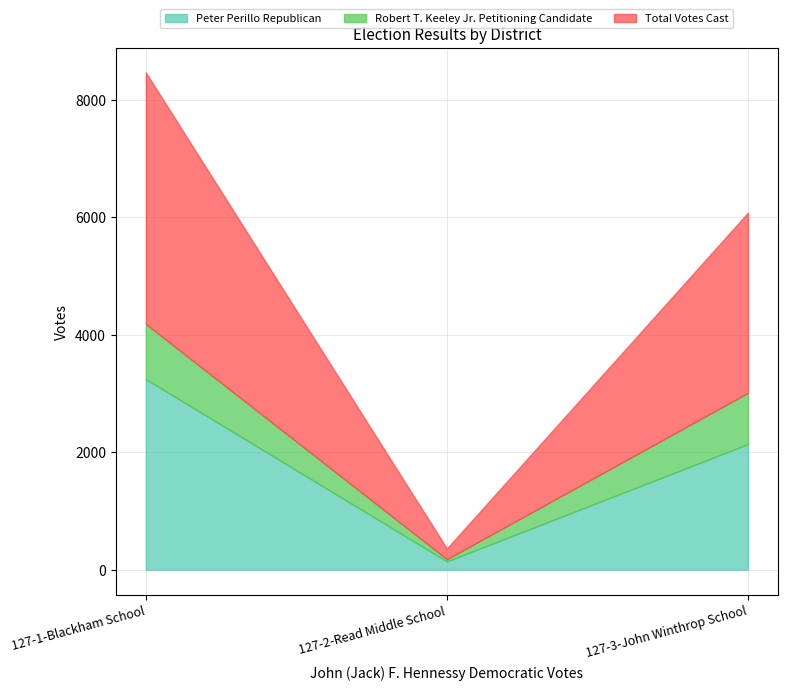

Count the number of categories in the chart.

3